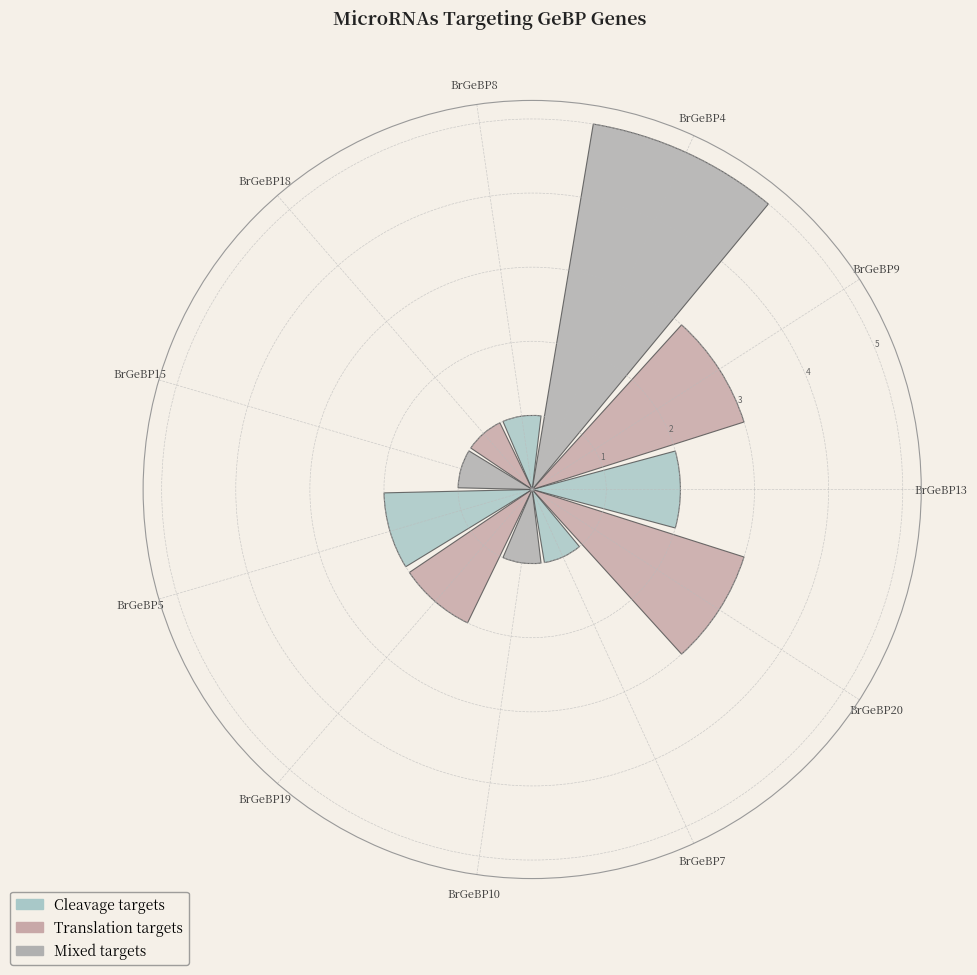

What is the difference between the maximum and minimum values?

4